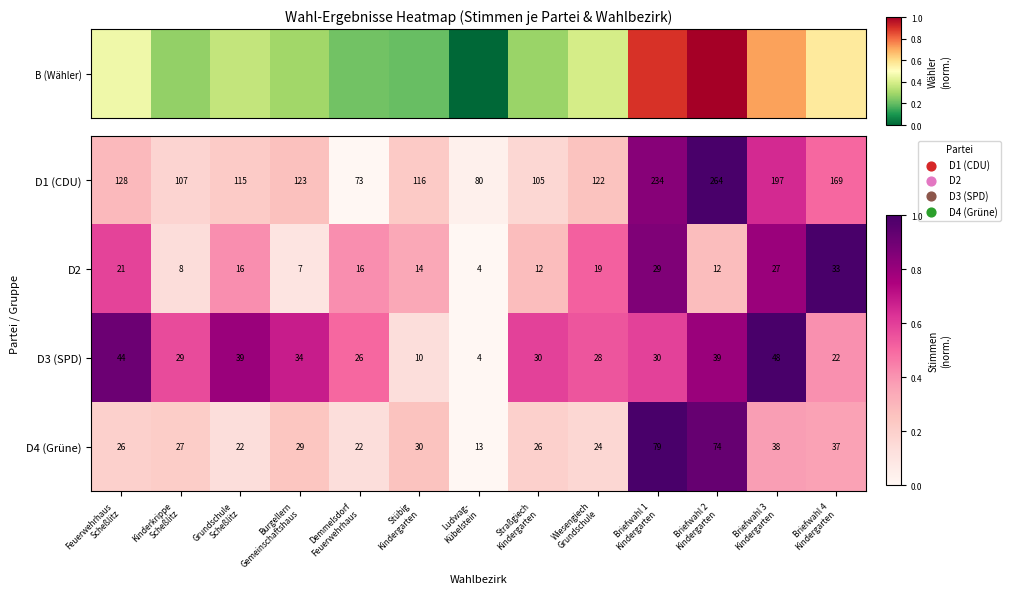

Between Kinderkrippe
Scheßlitz and Straßgiech
Kindergarten, which series saw the biggest shift?

D2